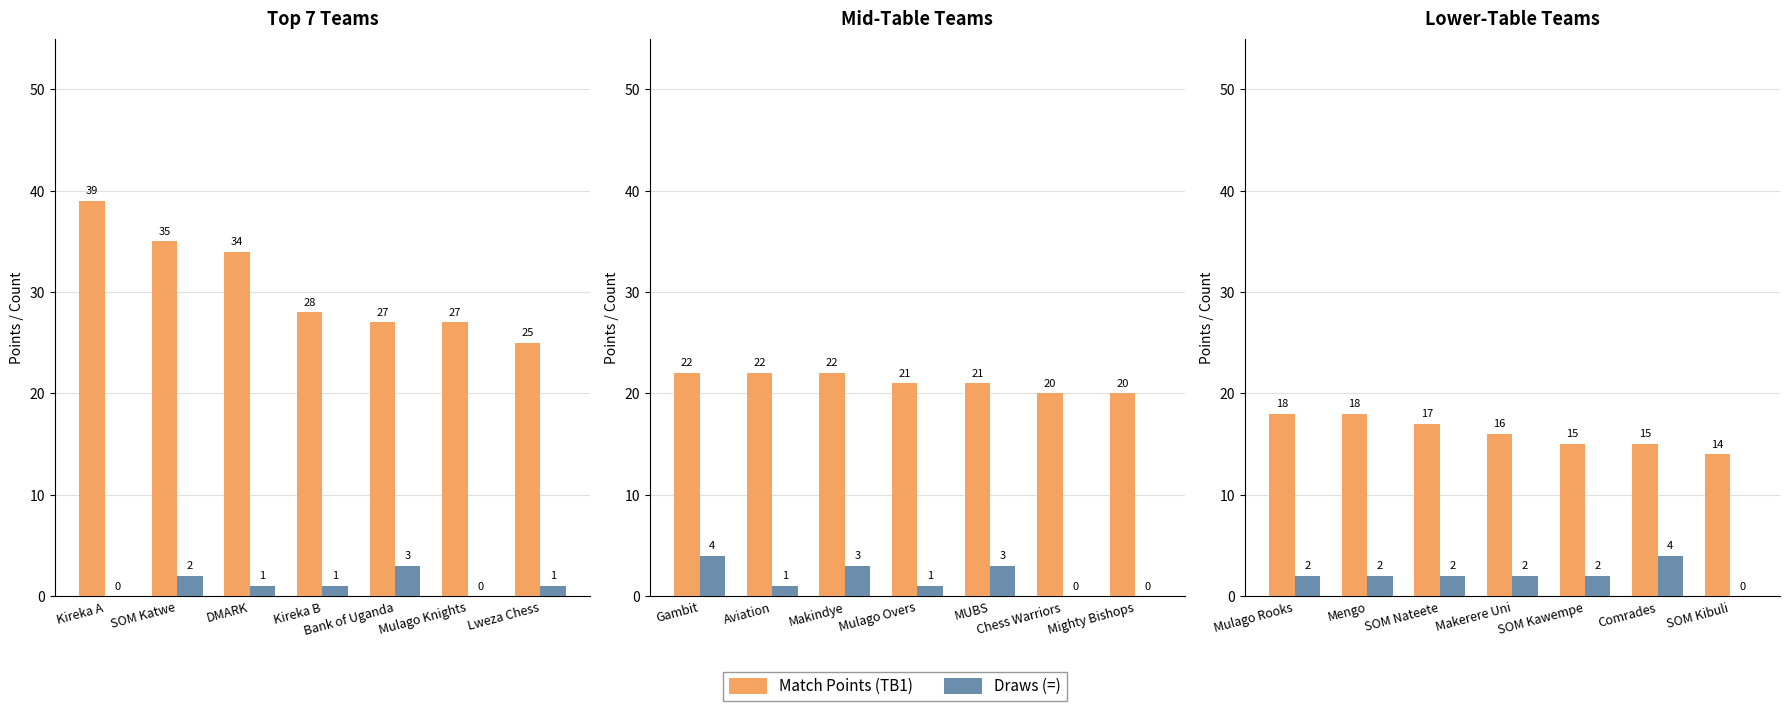

Is the value of Match Points (TB1) at SOM Kibuli greater than the value of Draws (=) at Mengo?

Yes